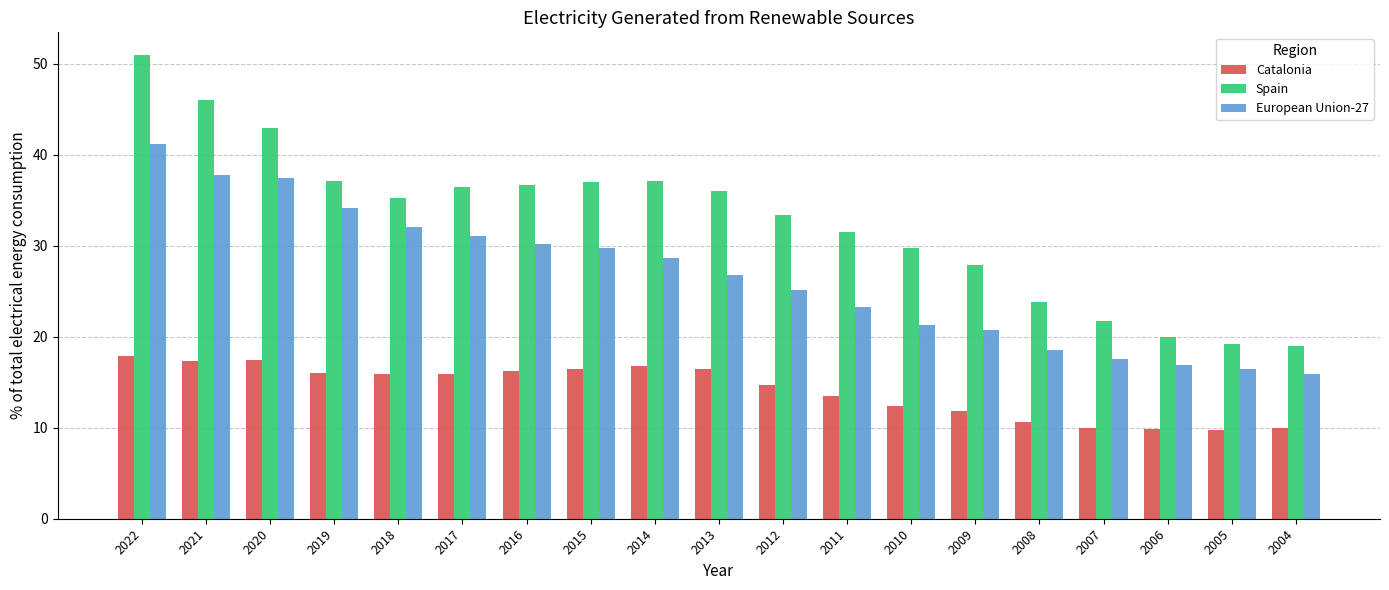

What is the difference between the maximum and minimum values in the European Union-27 series?

25.3